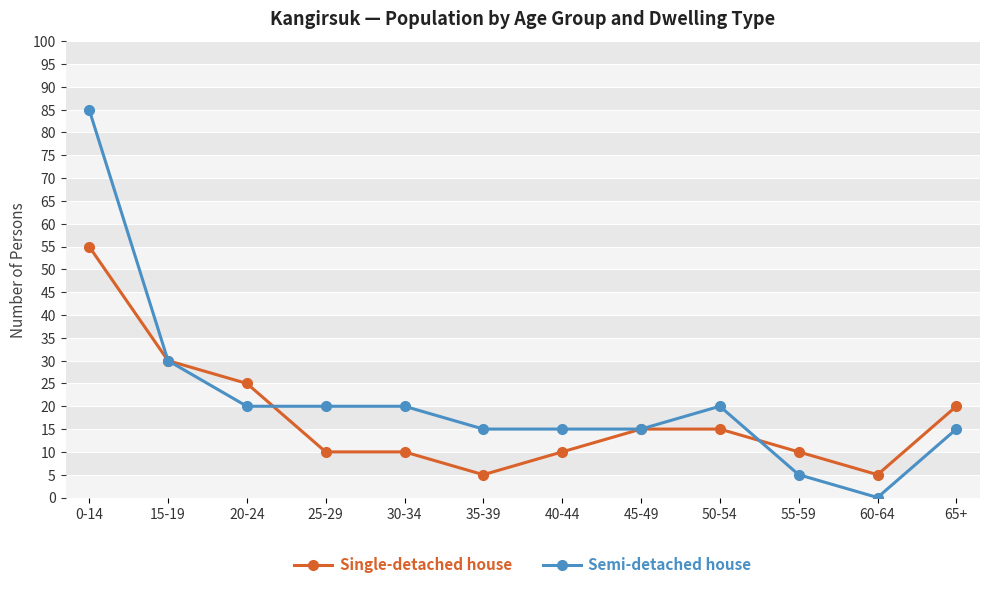

At which label does Semi-detached house first exceed 20?

0-14